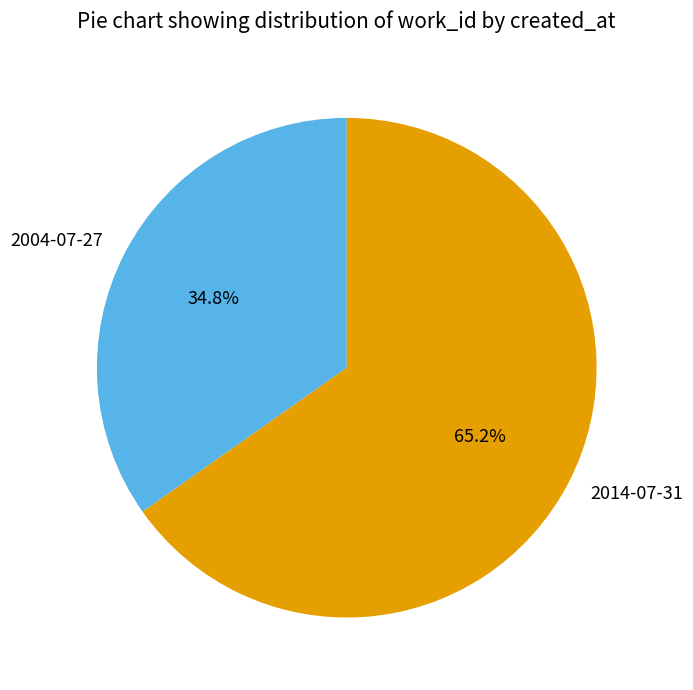

The 2004-07-27 slice represents 35% of the pie. True or false?

True